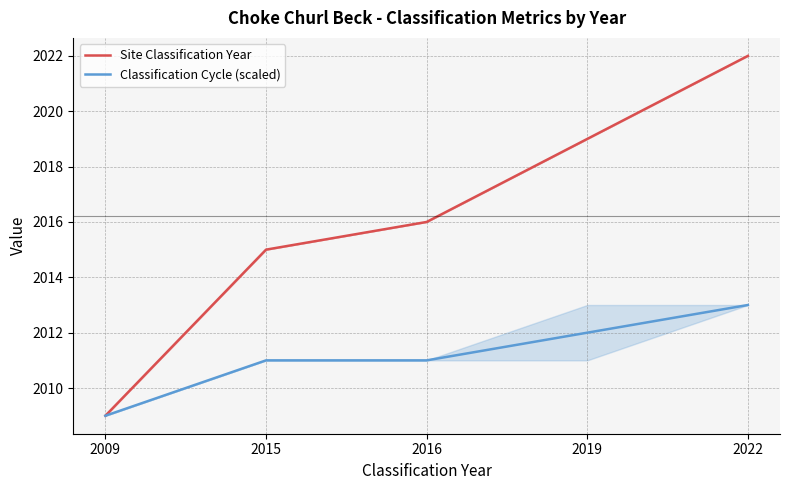

What are all the series names shown in the legend?

Site Classification Year, Classification Cycle (scaled)